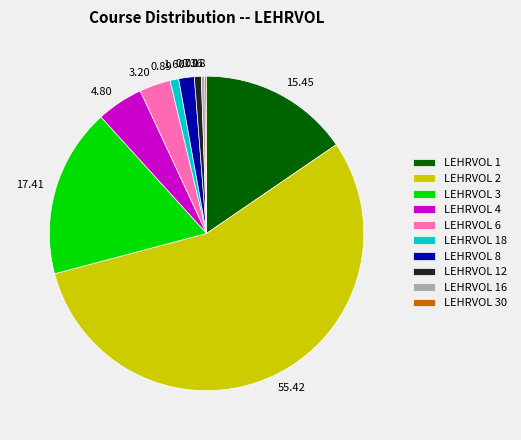

Is the sum of LEHRVOL 2 and LEHRVOL 1 greater than half?

Yes